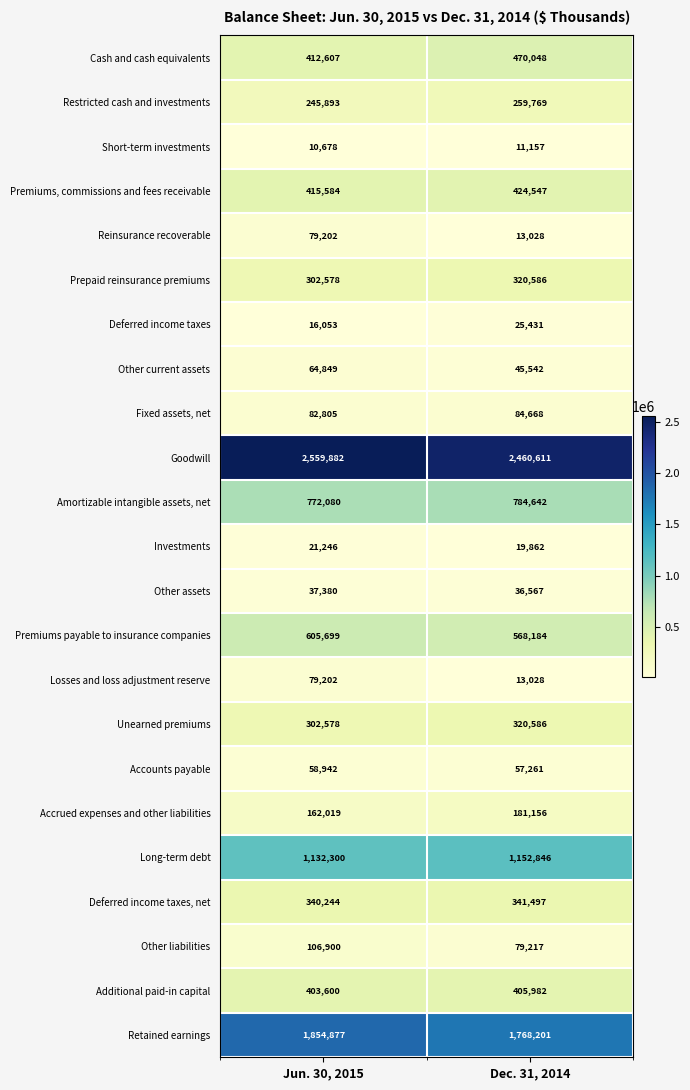

What is the difference between the maximum and minimum values in the Premiums, commissions and fees receivable series?

8963